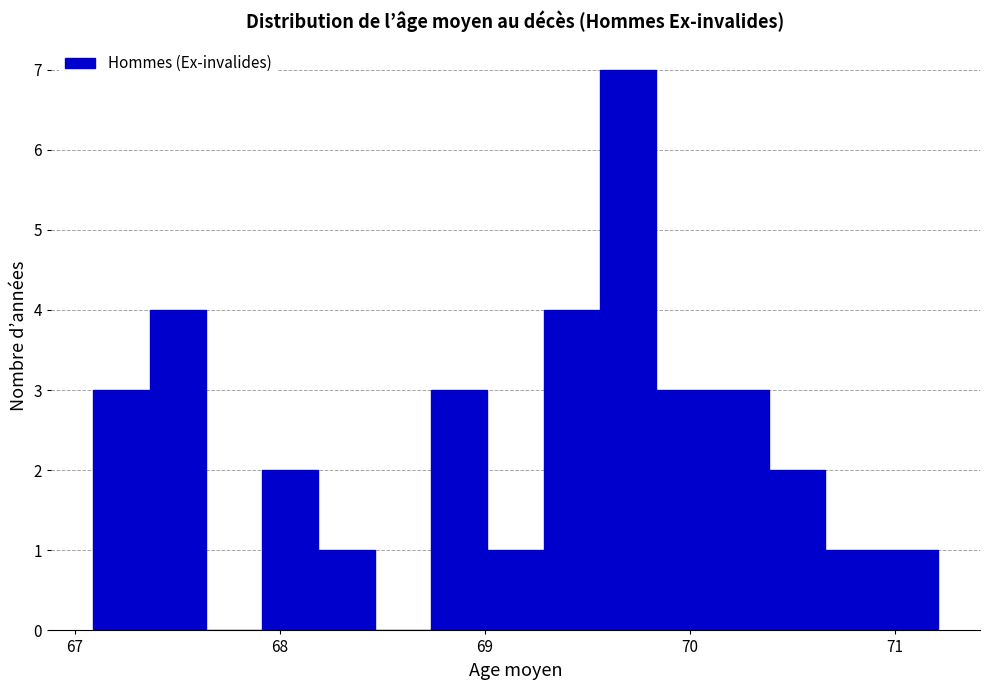

Read against the x-axis, roughly where is the centre of the tallest bar?

69.7